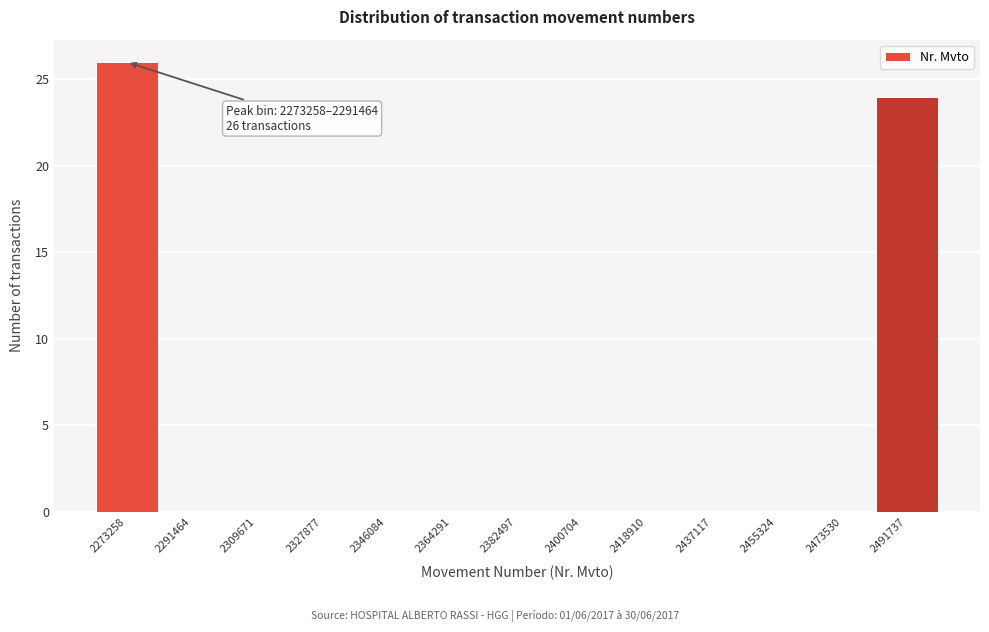

Reading left to right, list all the values displayed in this chart.

2273258=26	2291464=0	2309671=0	2327877=0	2346084=0	2364291=0	2382497=0	2400704=0	2418910=0	2437117=0	2455324=0	2473530=0	2491737=24